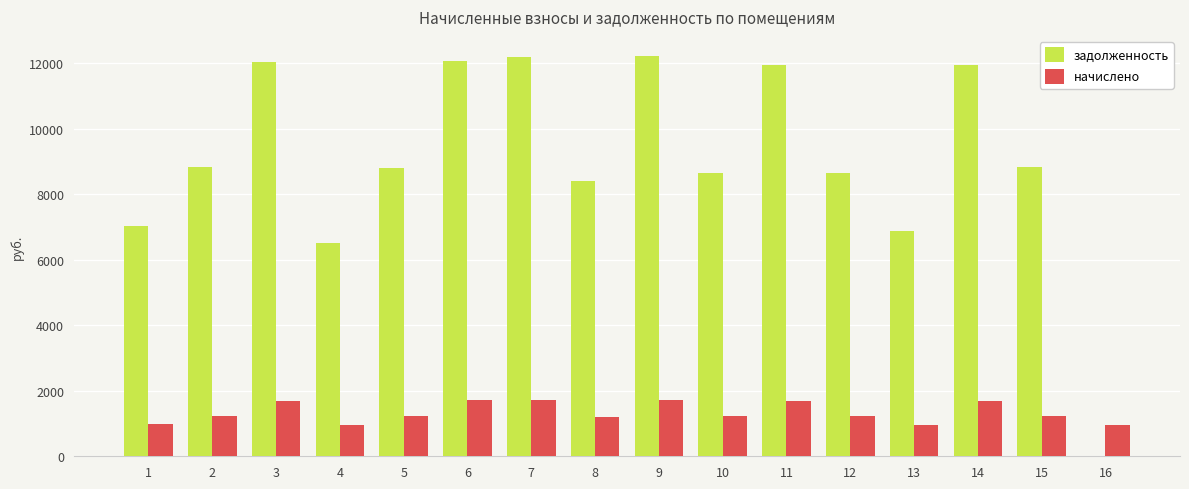

What is the greatest value displayed?

12228.8